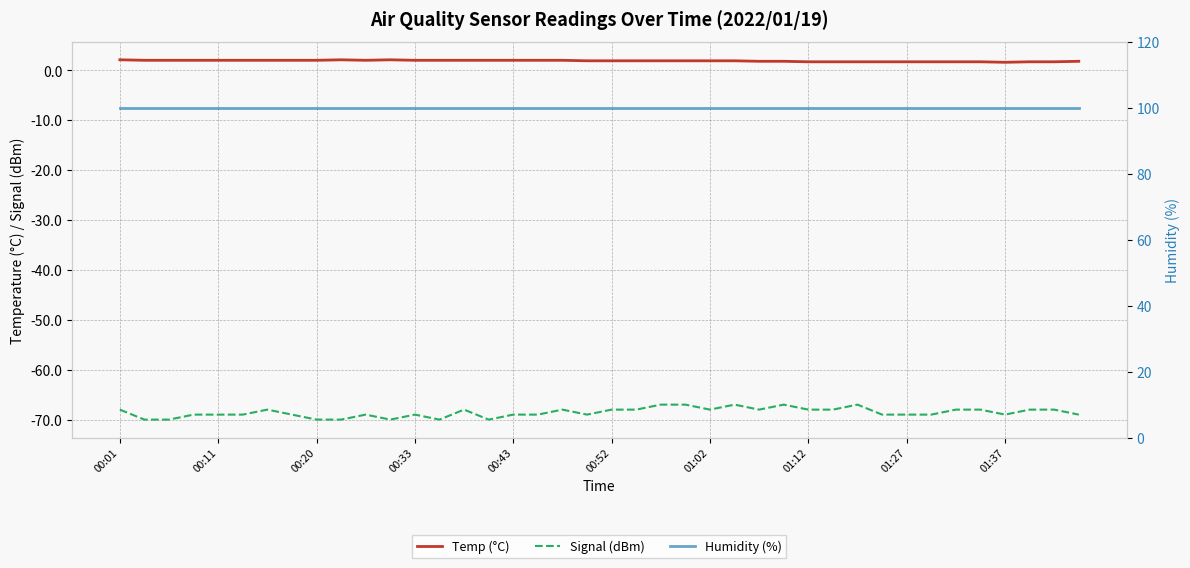

What is the approximate value of Humidity (%) at 13?

99.9